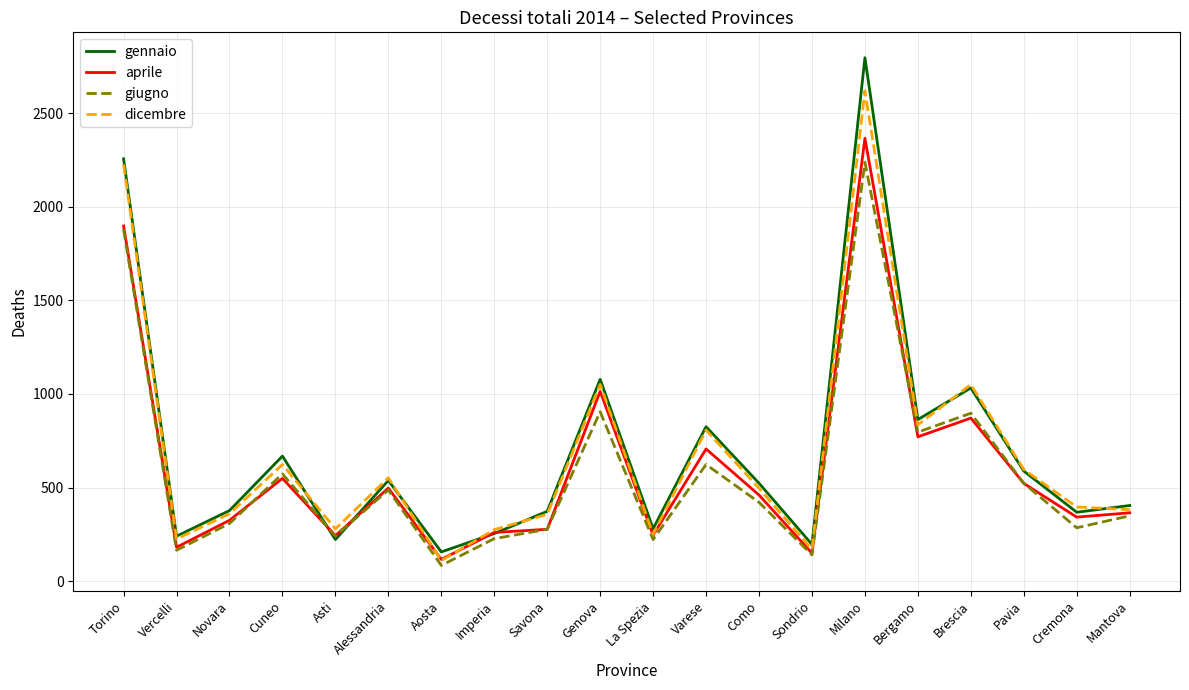

At which category is the sum across all series the highest?

Milano